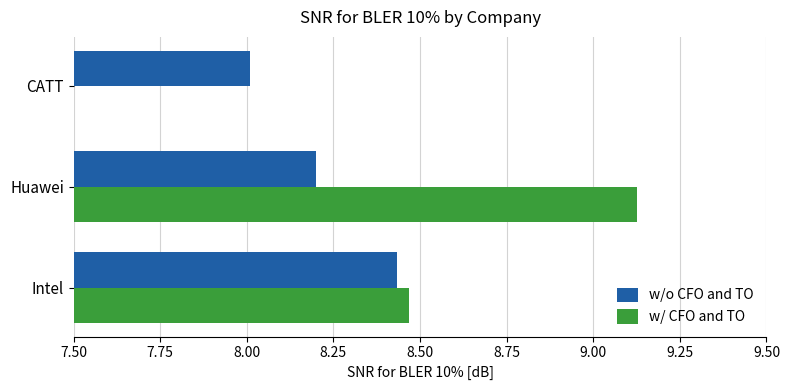

At how many categories does at least one series exceed 4?

3